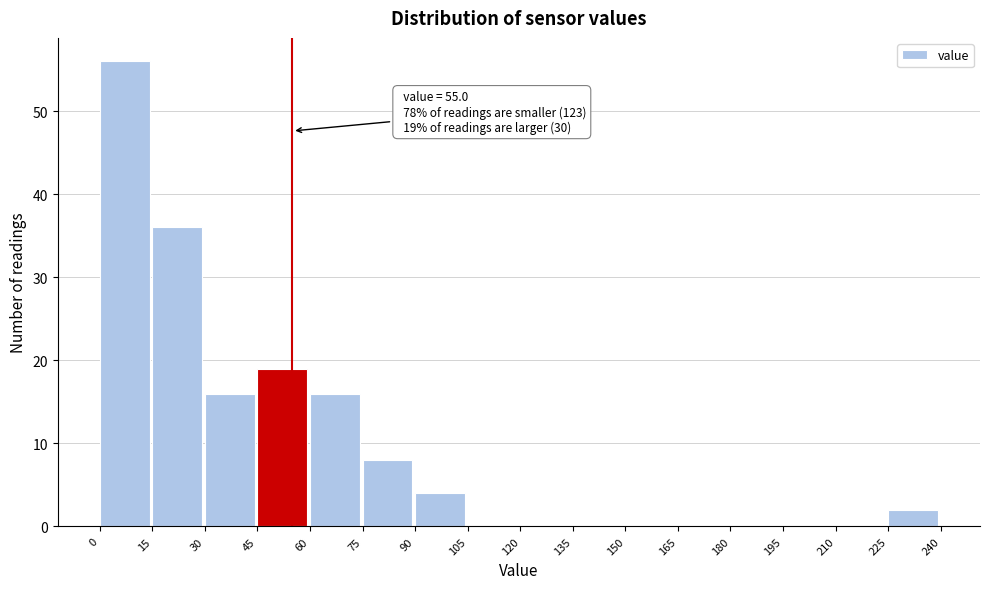

Over which range of the x-axis is the bar tallest?

0 to 15